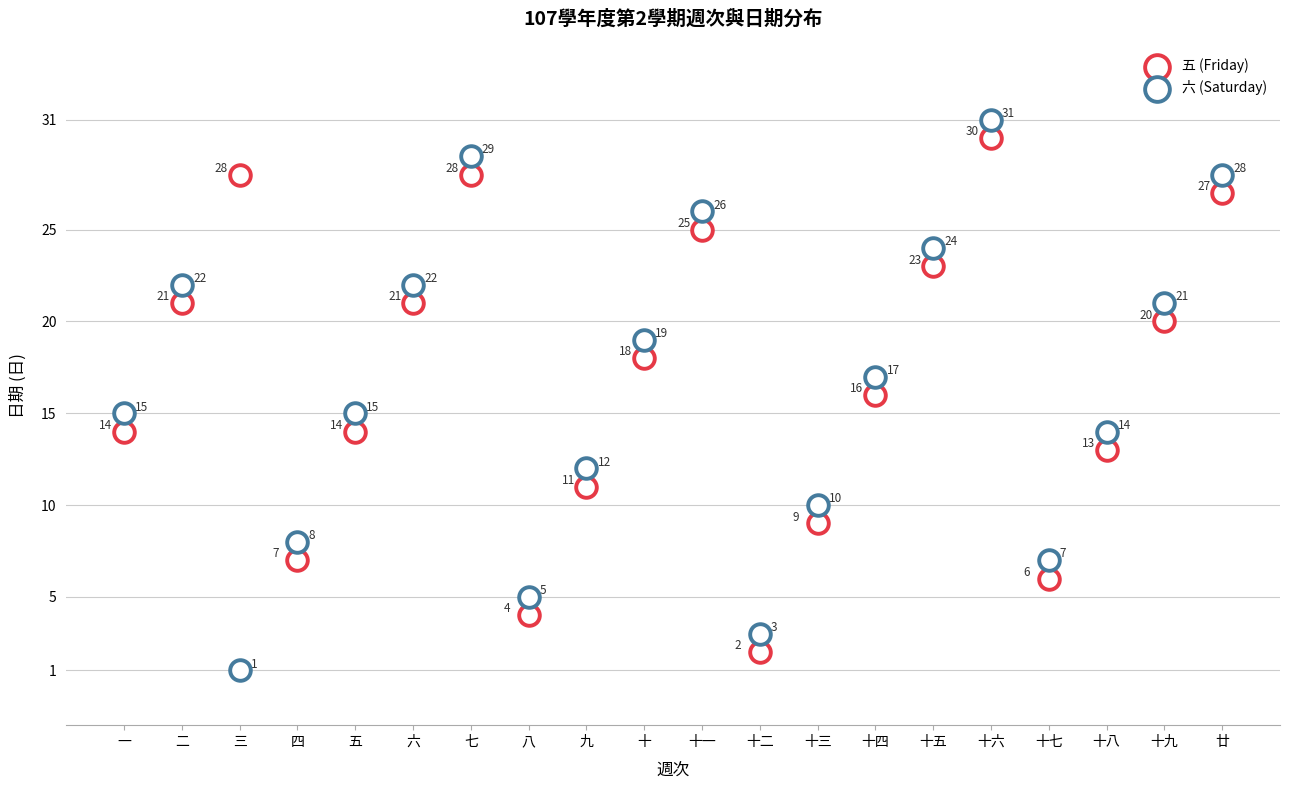

How many points are shown in the scatter plot?

40